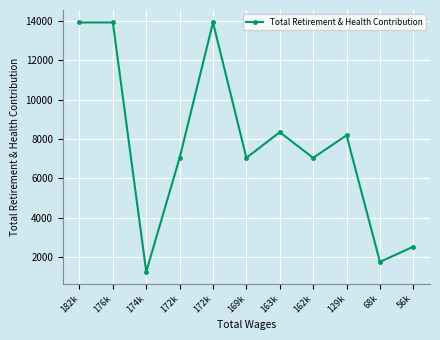

Between 182k and 68k, which is larger?

182k